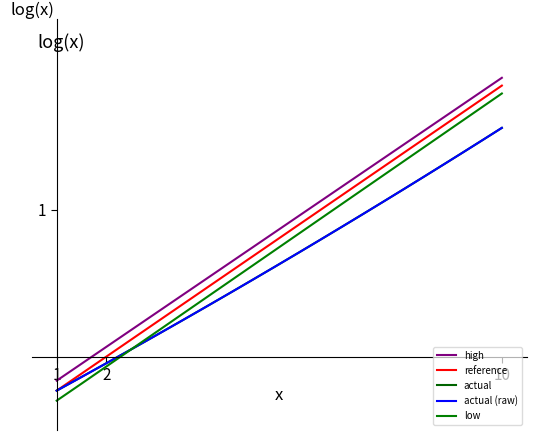

Does the chart have visible grid lines?

No